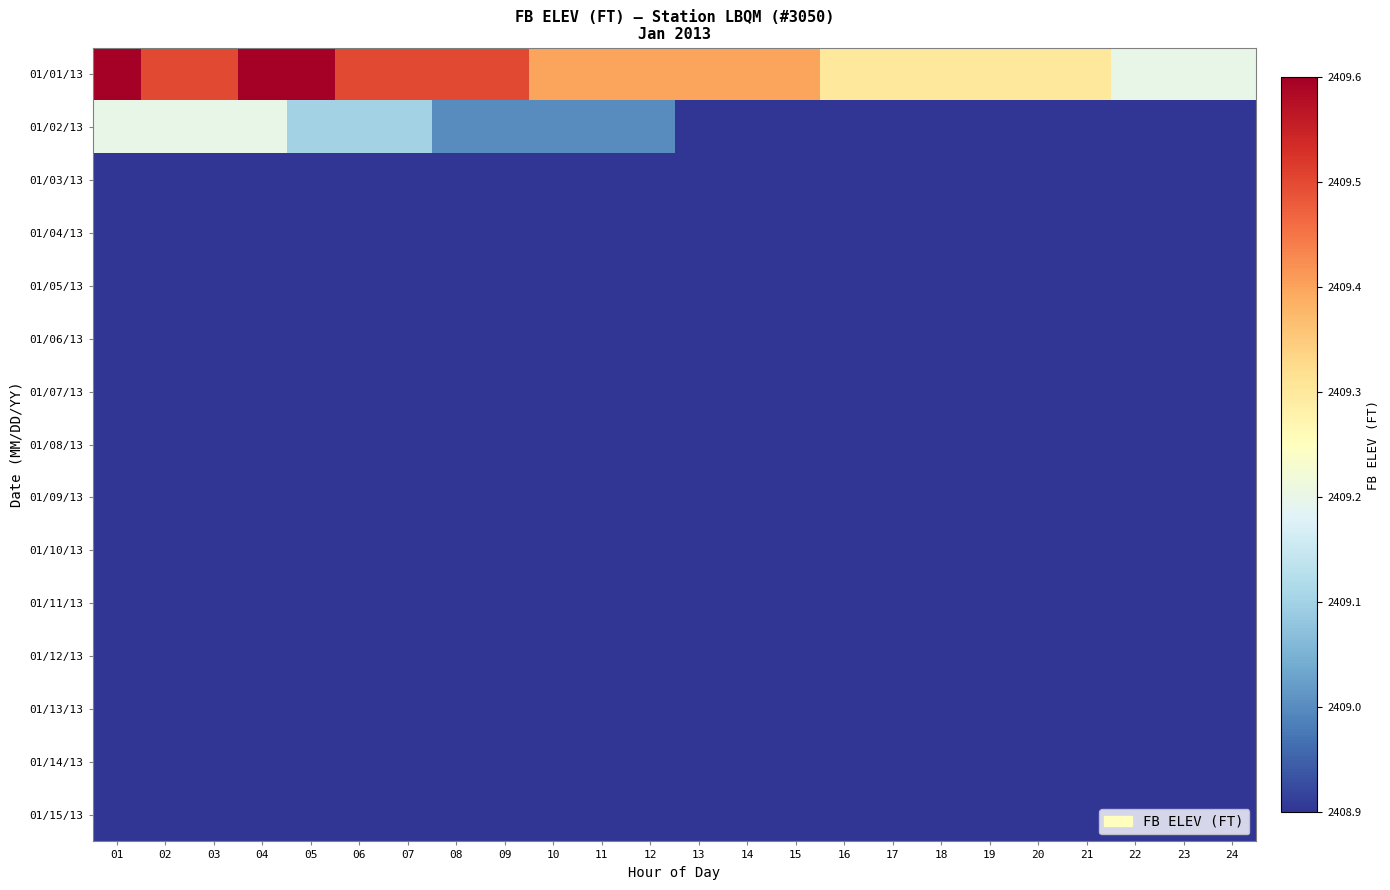

At which category is the sum across all series the highest?

01